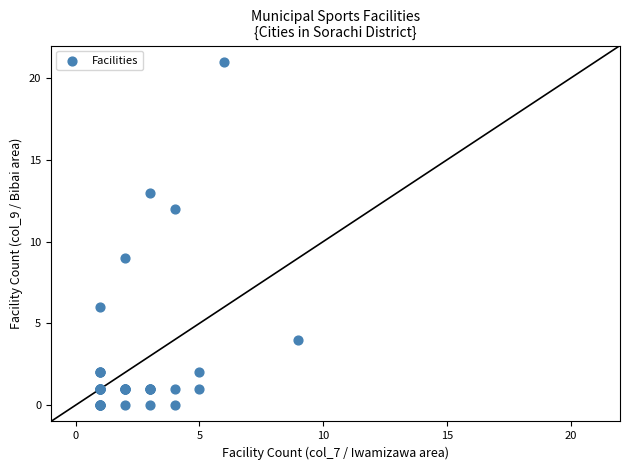

What Y value in the scatter plot is closest to 10?

9